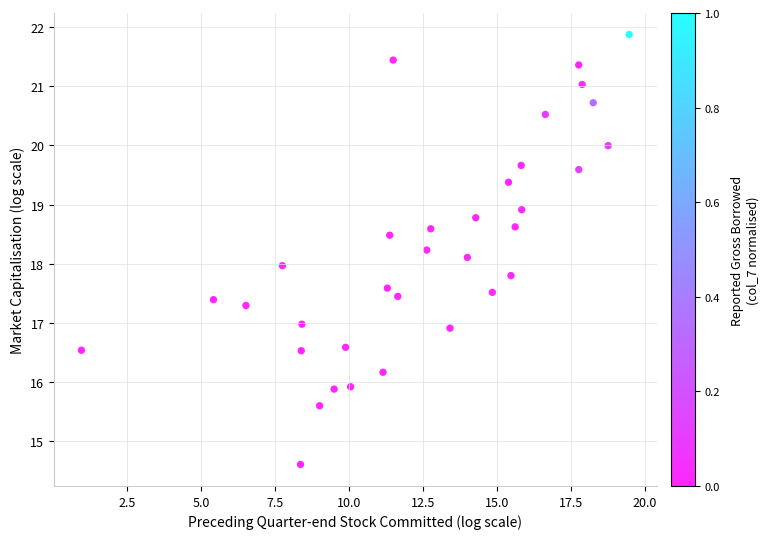

What is the range of X values (max minus min)?

18.5